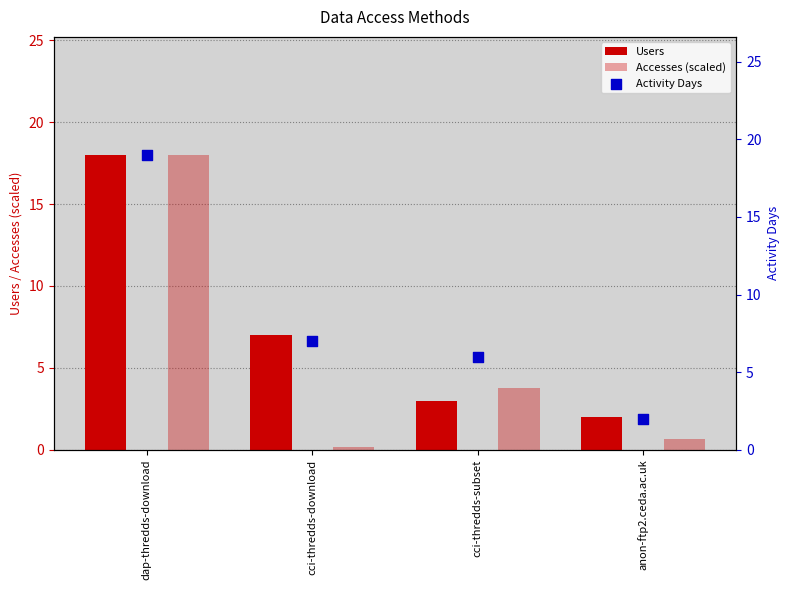

Which series reaches the maximum Y coordinate?

Activity Days